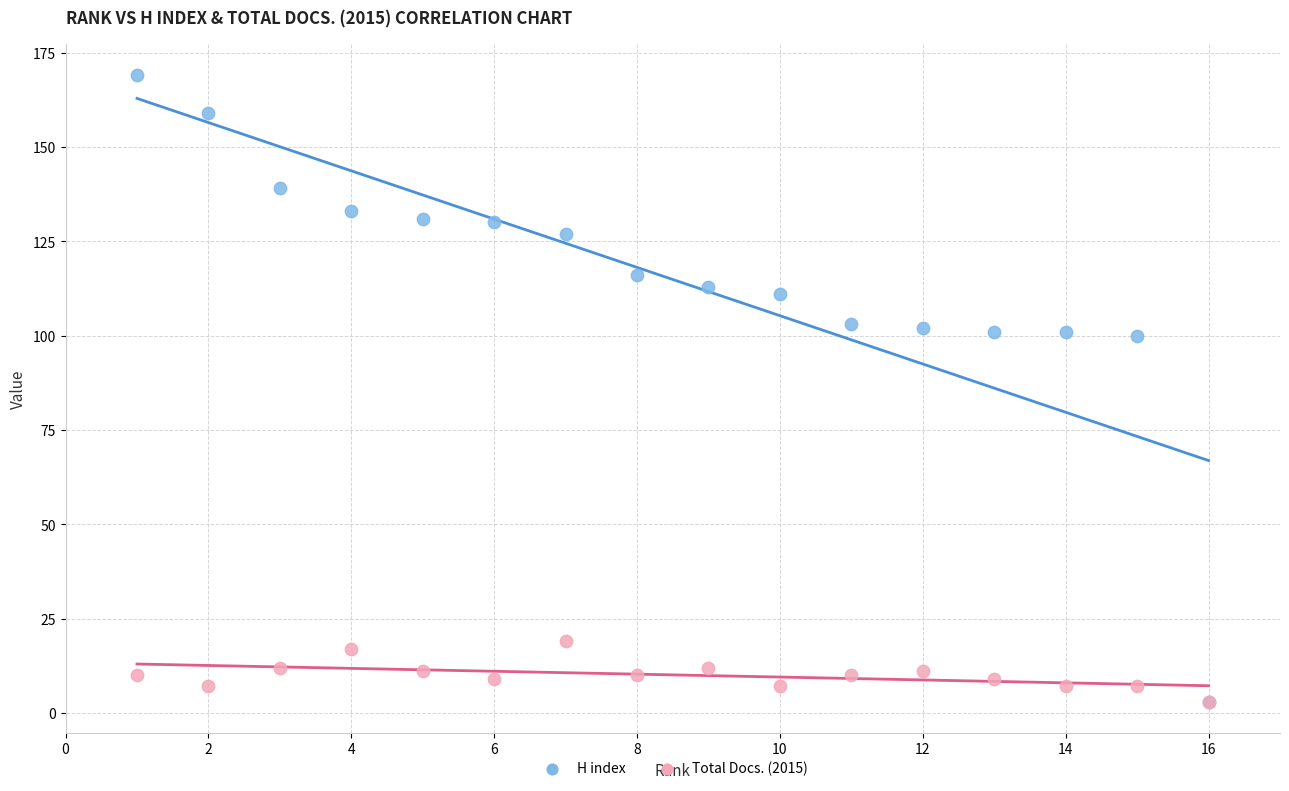

Which series has the largest Y range (max minus min)?

H index